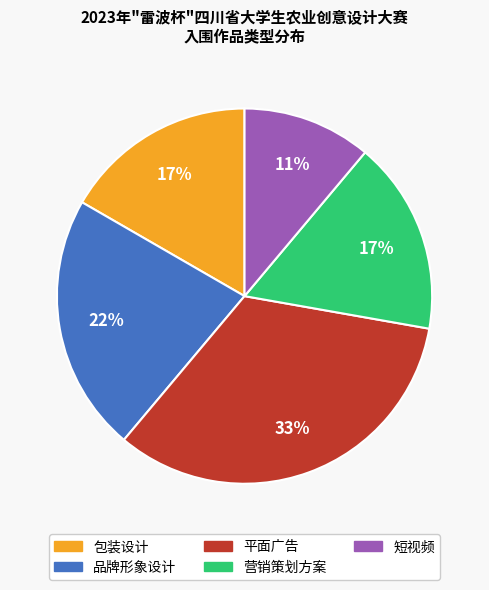

To the nearest percent, what is the difference between the 包装设计 and 短视频 slice percentages?

6%